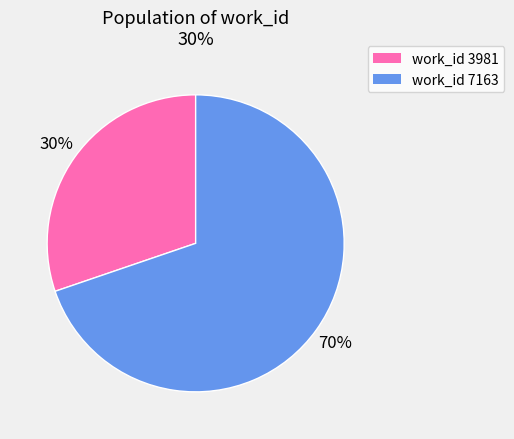

To the nearest percent, what is the average slice percentage?

50%